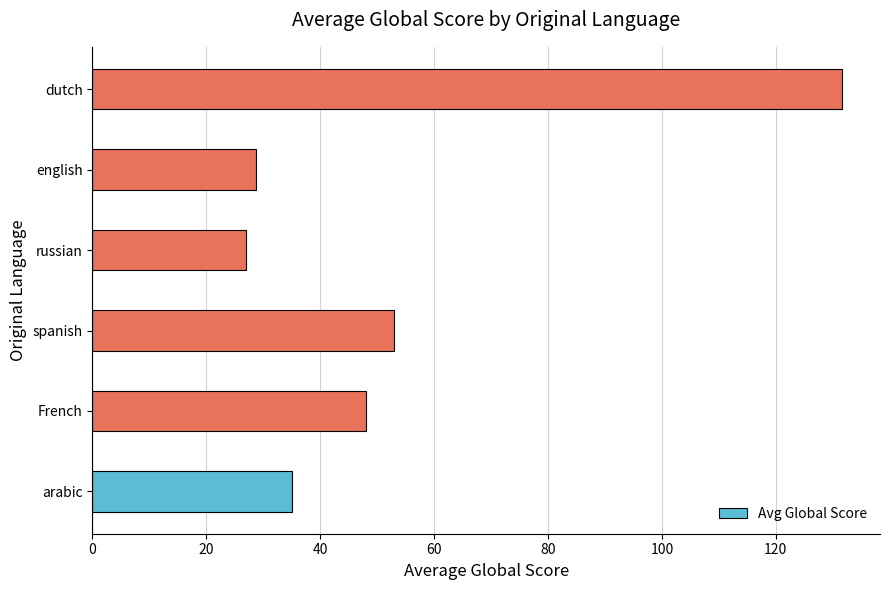

Reading bottom to top, what are all the values shown in this chart?

35.0	48.0	53.0	27.0	28.7	131.7